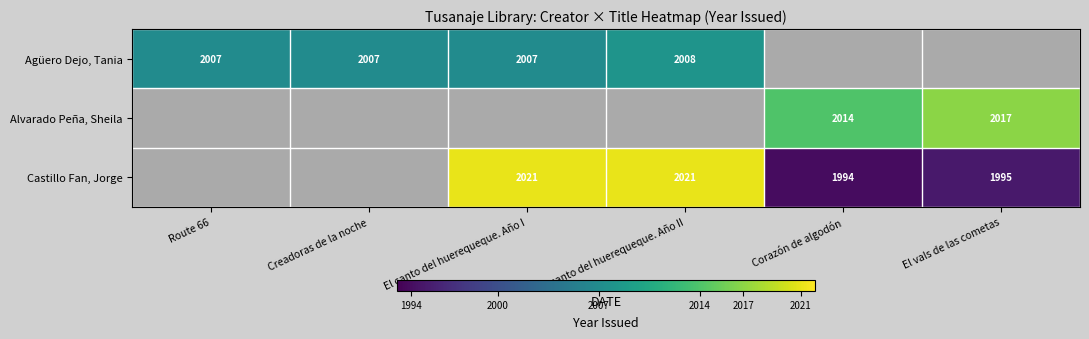

What is the greatest value displayed?

2021.0